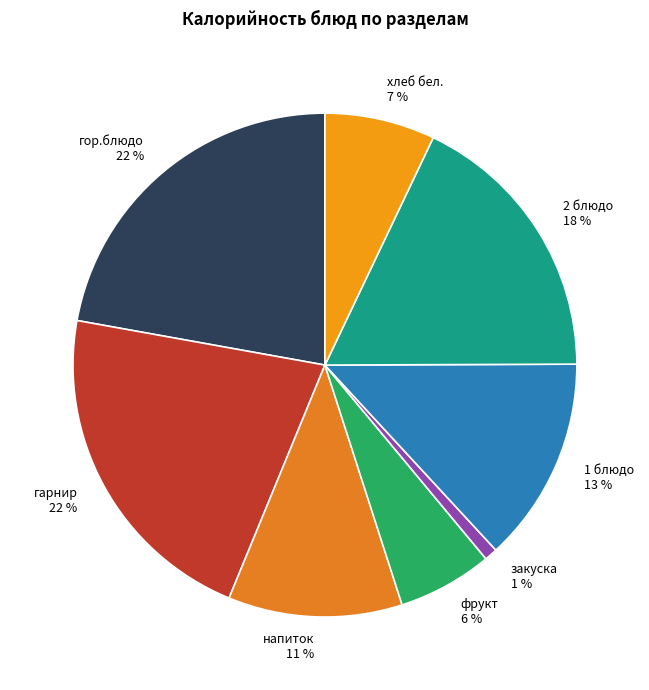

What percentage is the 2 блюдо slice, to the nearest percent?

18%